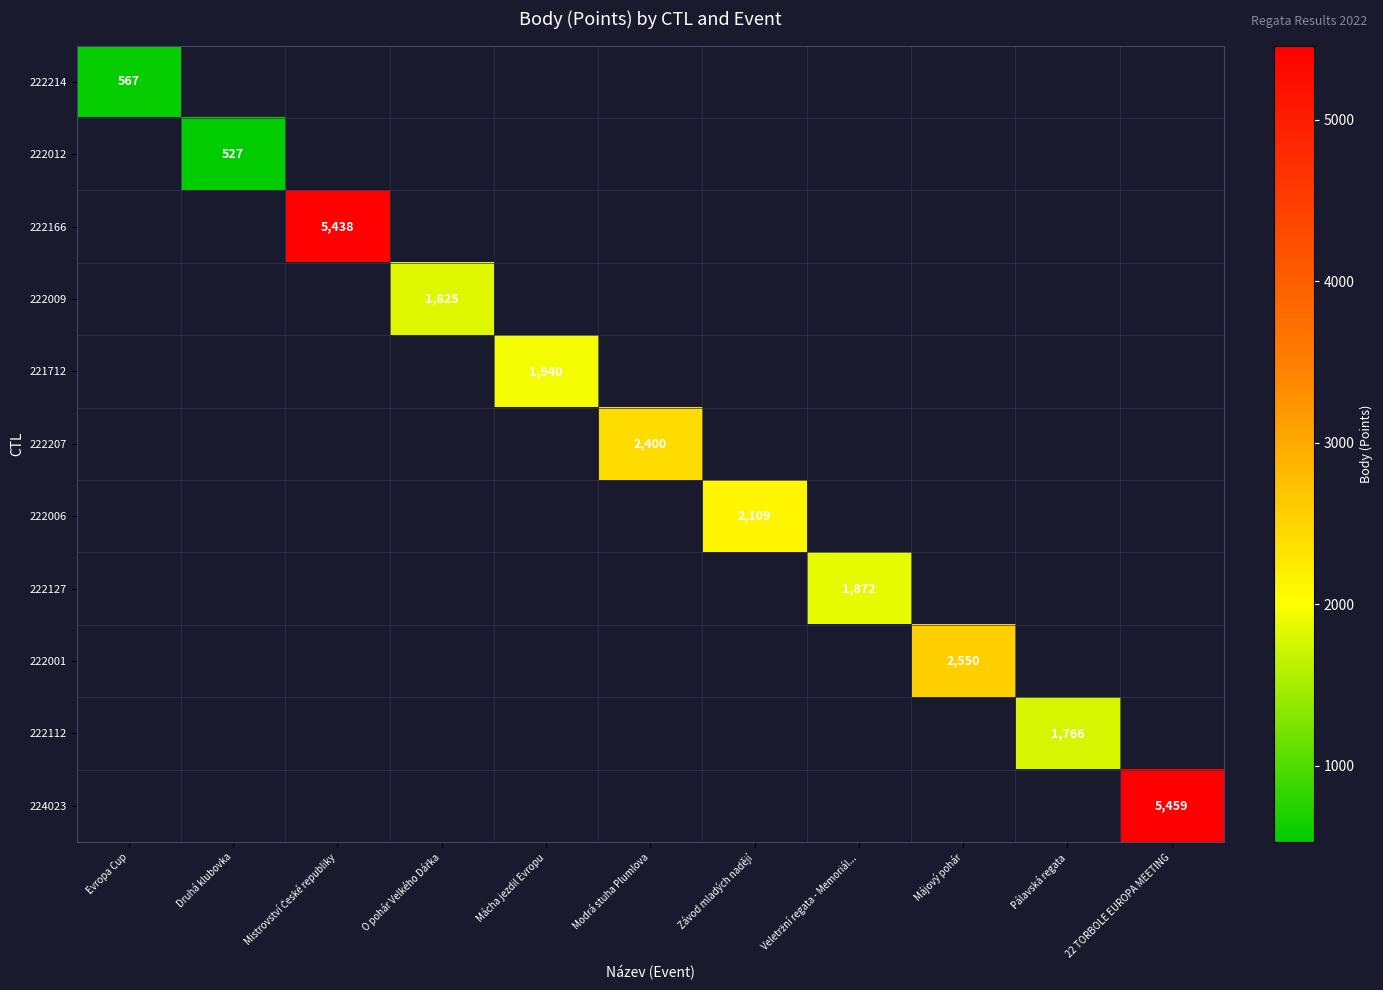

At which category does the chart reach its minimum across all series?

Druhá klubovka